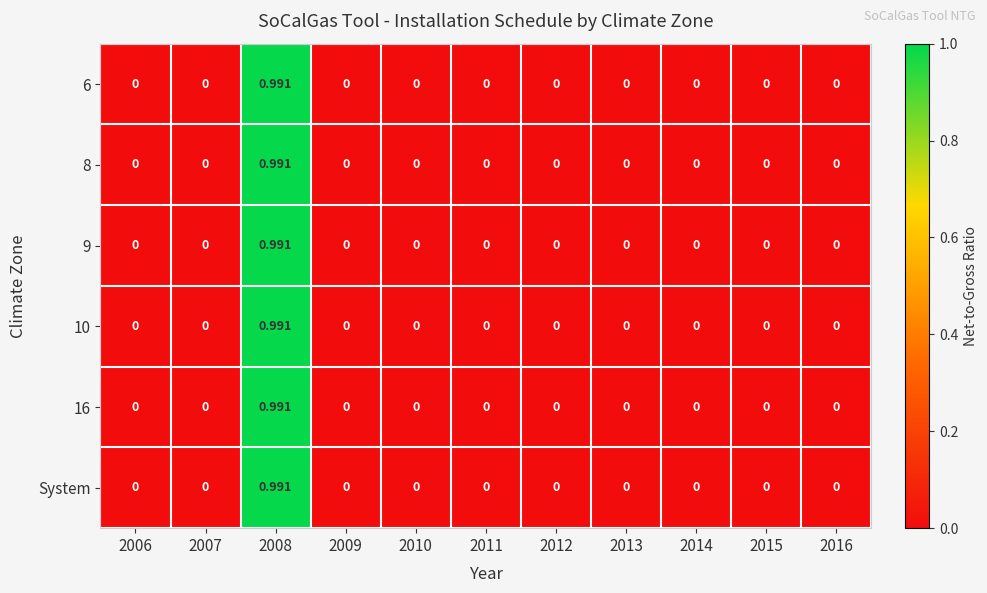

Is the value of 10 at 2008 greater than the value of 6 at 2009?

Yes